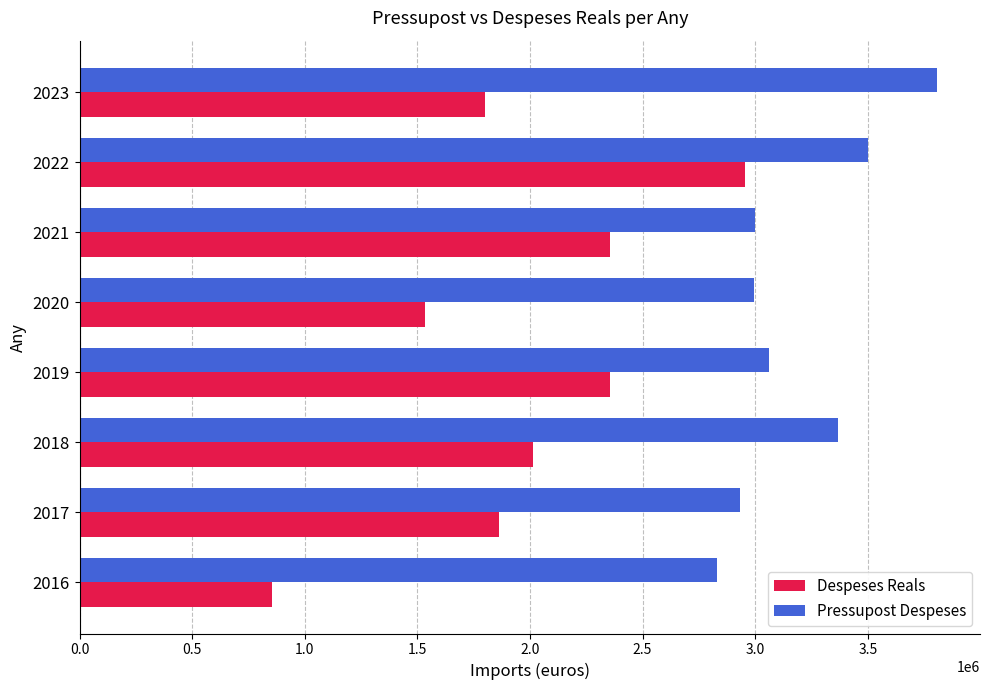

What is the spread (max minus min) of values at 2022?

546483.6